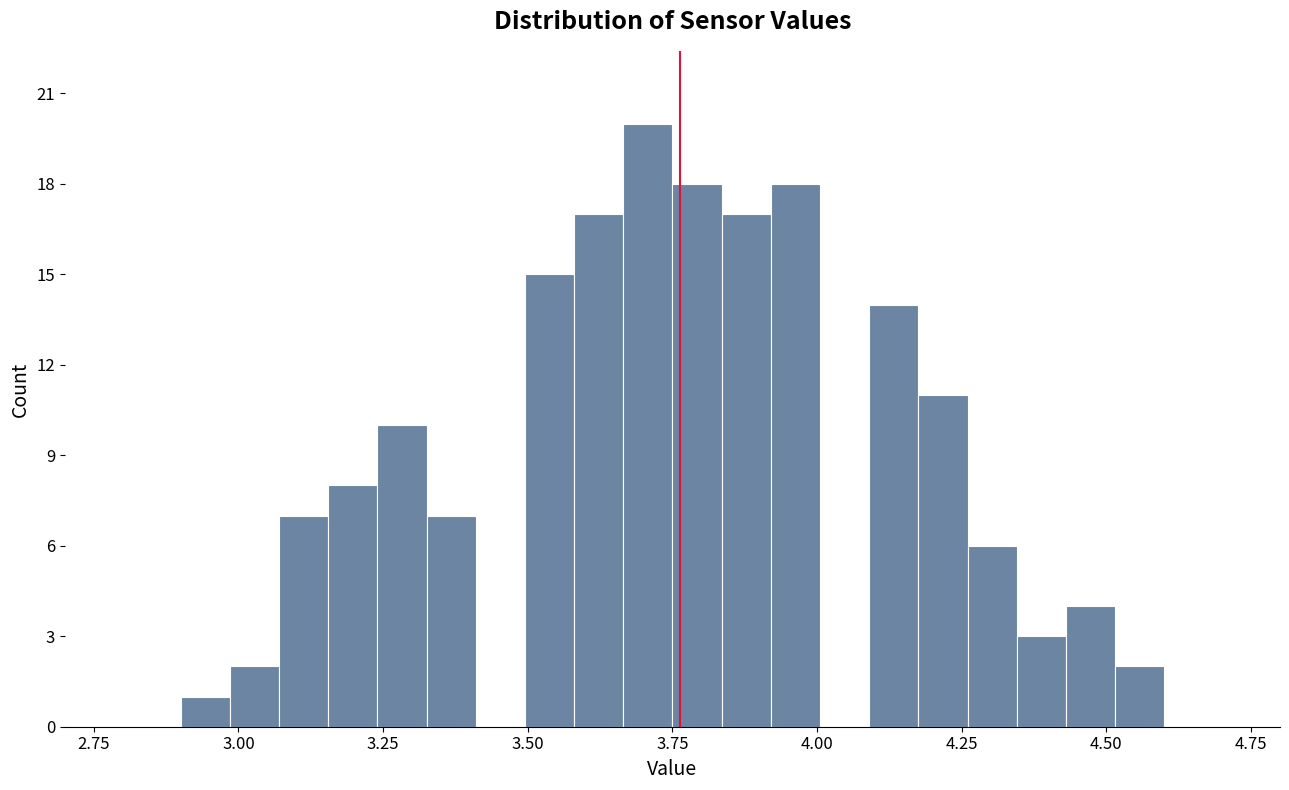

Read against the x-axis, roughly where is the centre of the tallest bar?

3.70